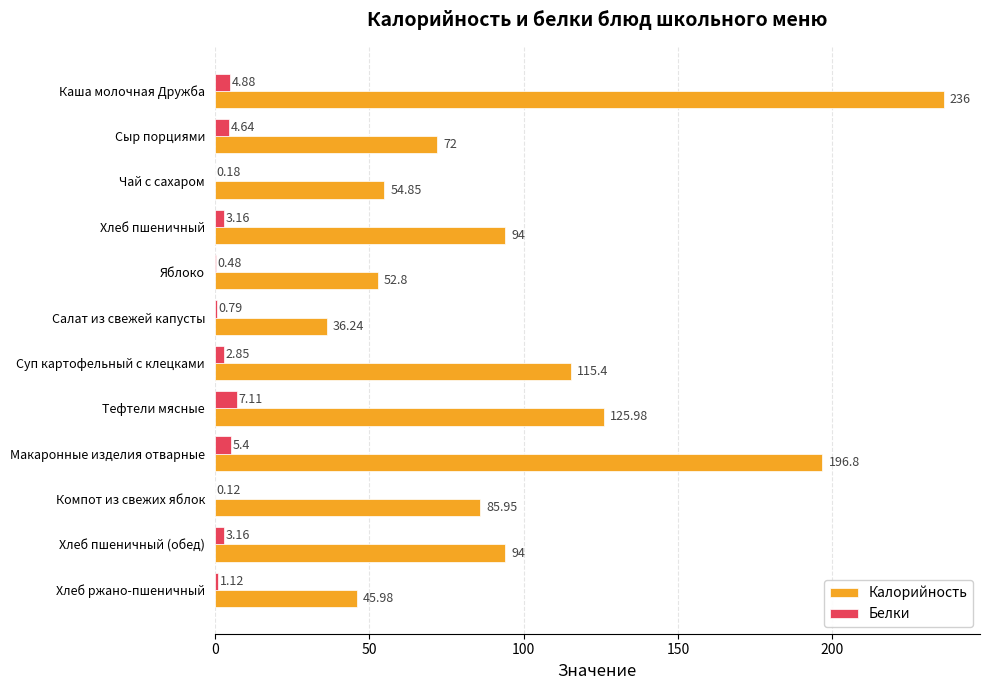

At which category does the chart reach its peak across all series?

Каша молочная Дружба